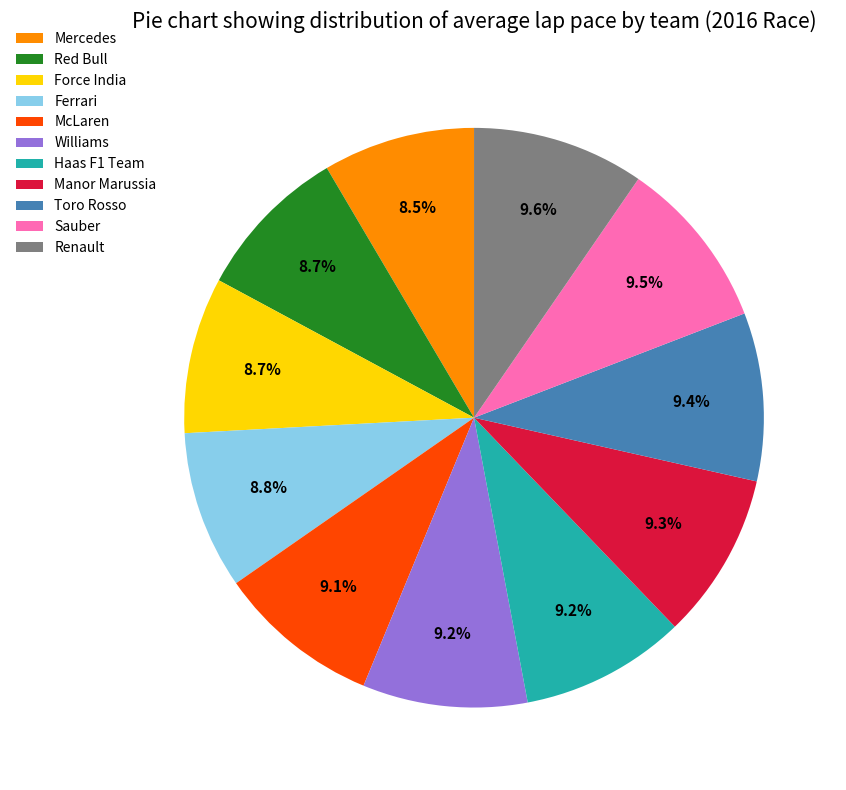

Is there any slice that represents more than half of the pie?

No